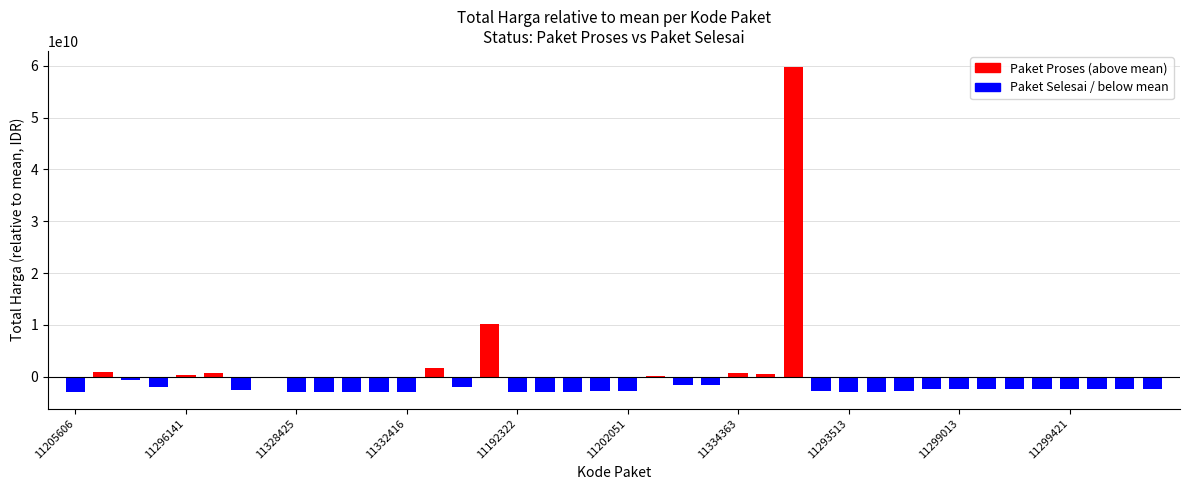

Count the number of values greater than -2348551478.

19